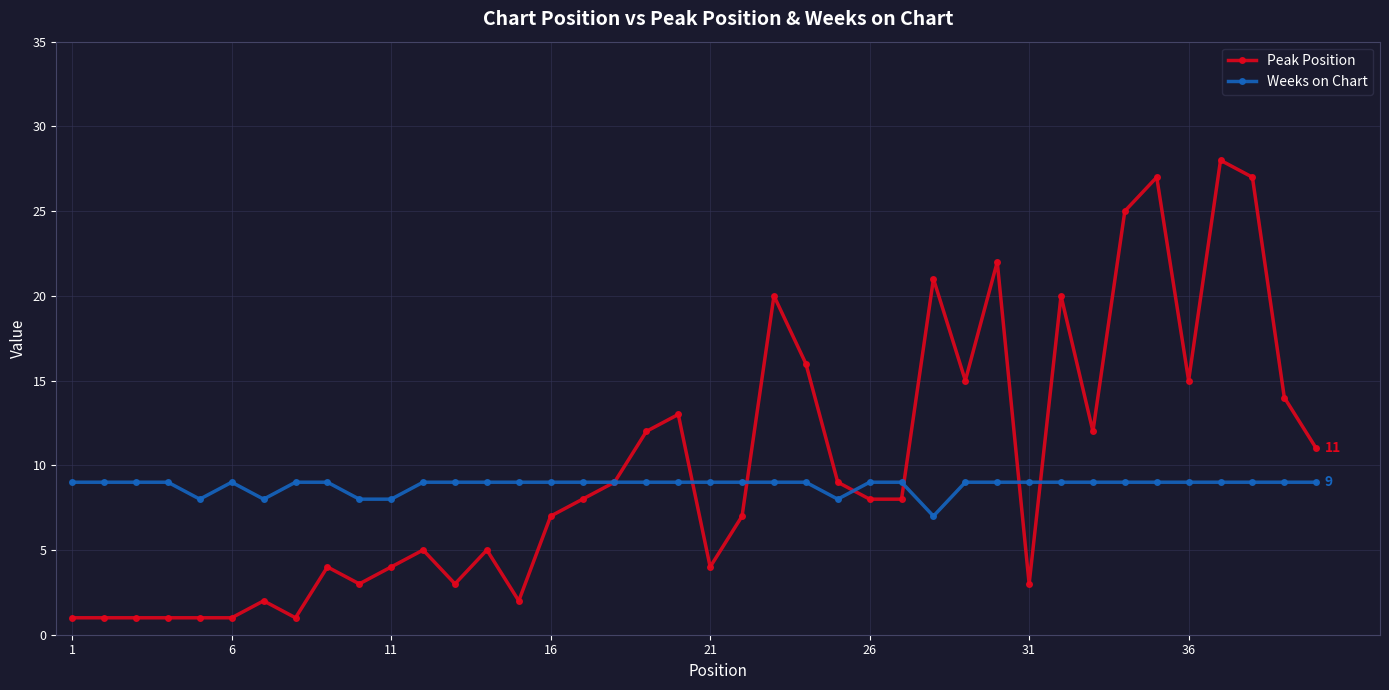

Which series has the largest range (max minus min)?

Peak Position